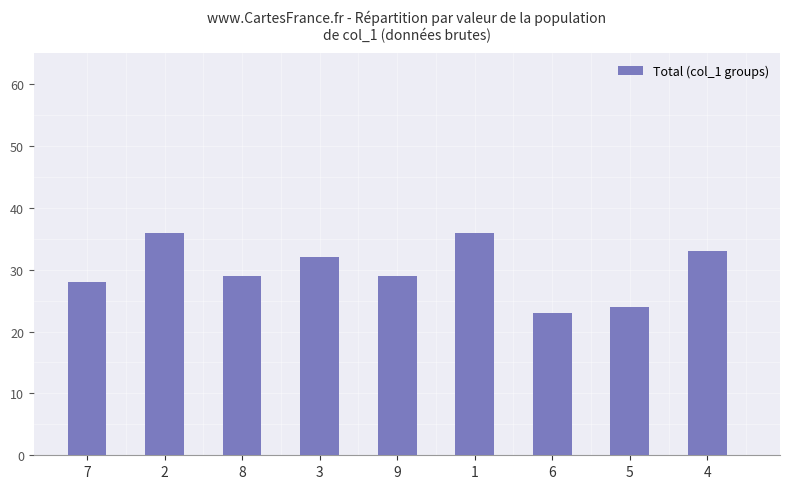

What is the smallest value displayed?

23